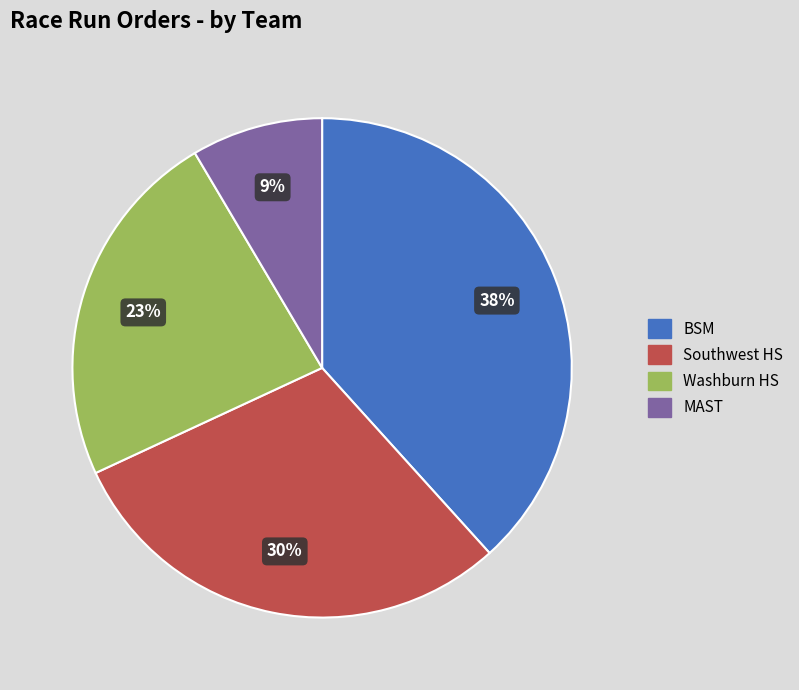

Is MAST the majority of the pie?

No